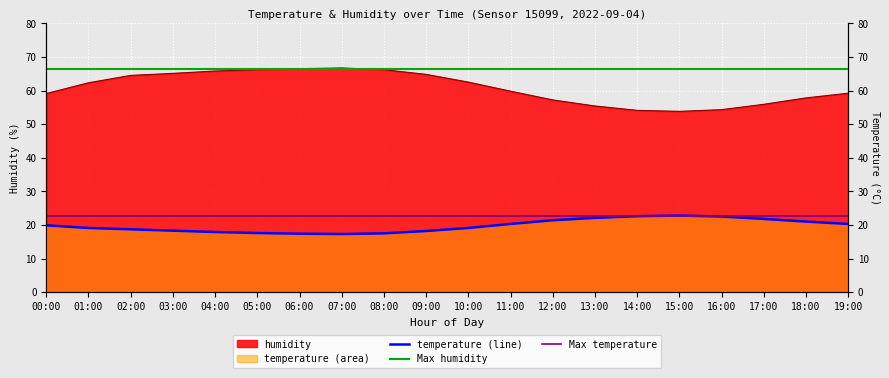

True or false: humidity and temperature intersect in this chart.

False